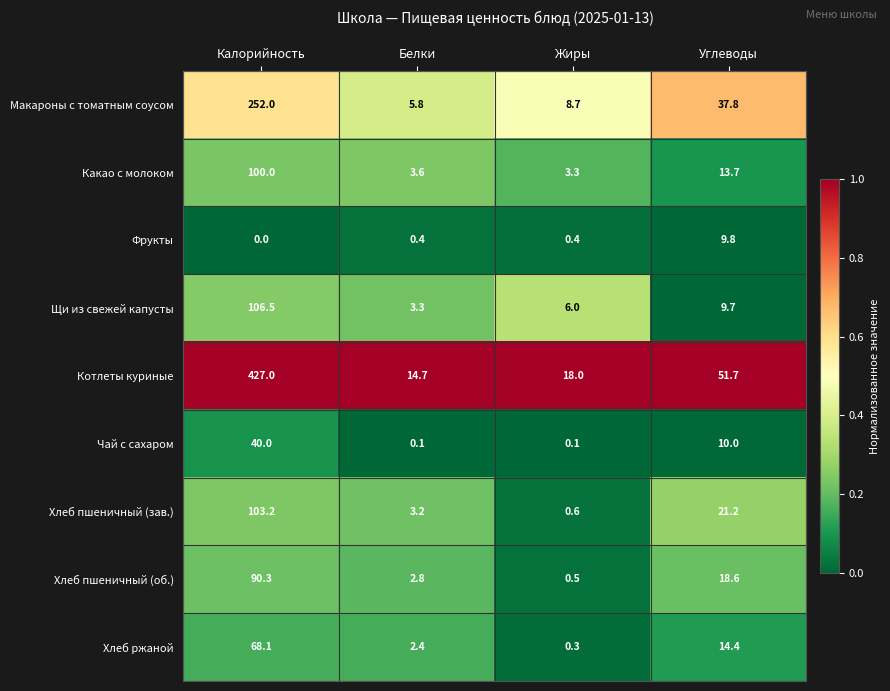

Where does the Хлеб ржаной series first go above 14?

Калорийность